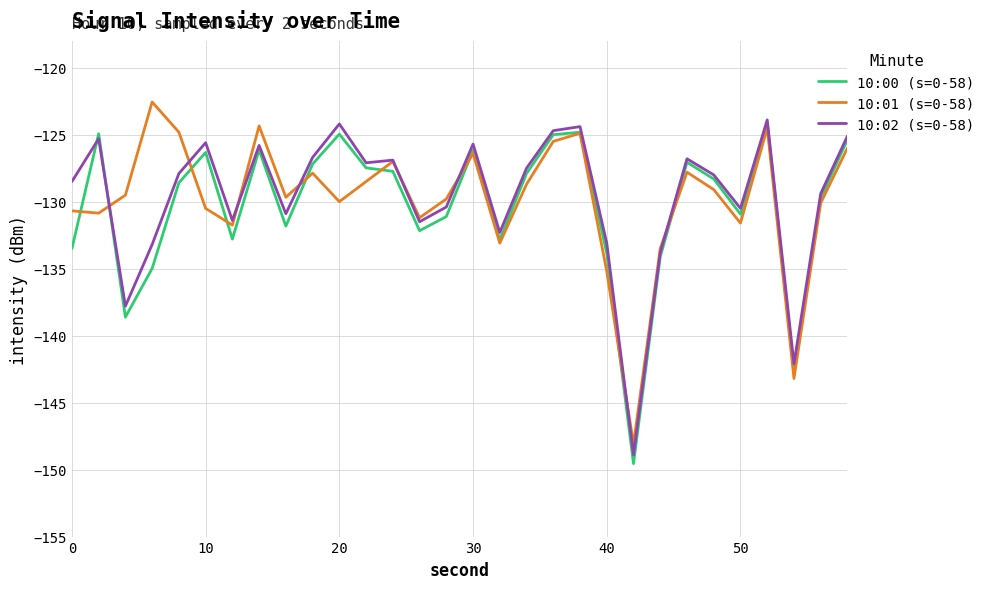

How many lines are shown in the chart?

3